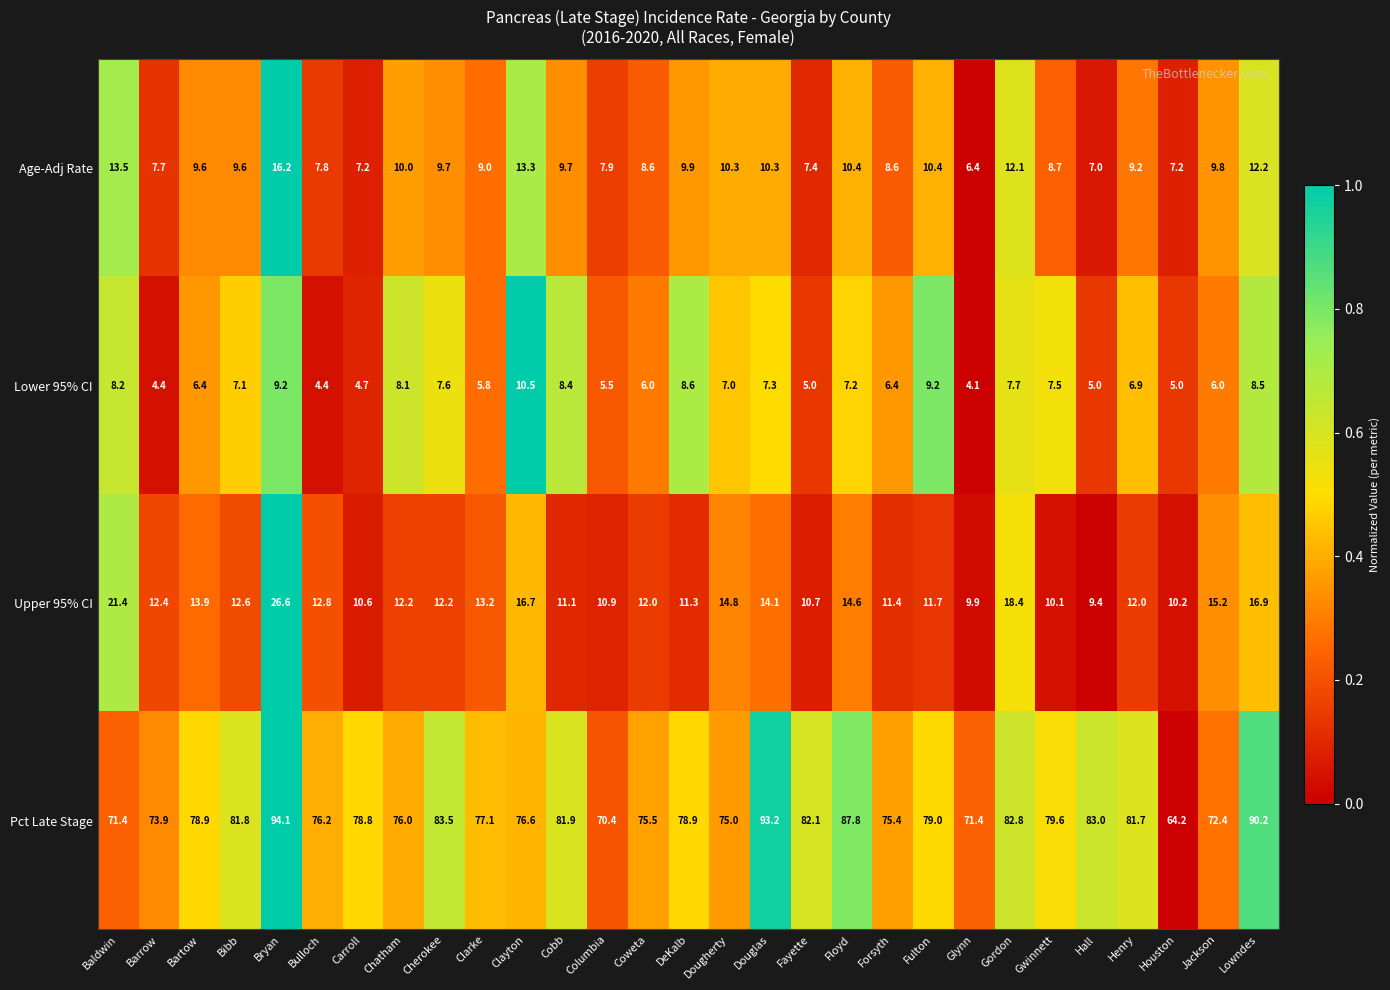

What is the greatest value displayed?

94.1